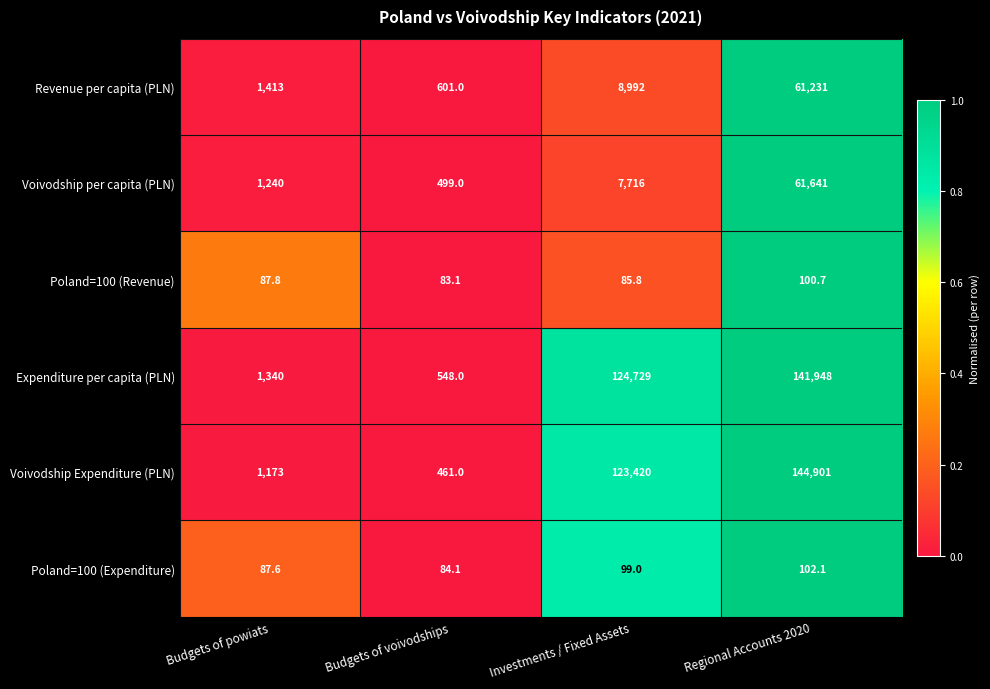

What value does the Poland=100 (Revenue) series have at Regional Accounts 2020?

100.7